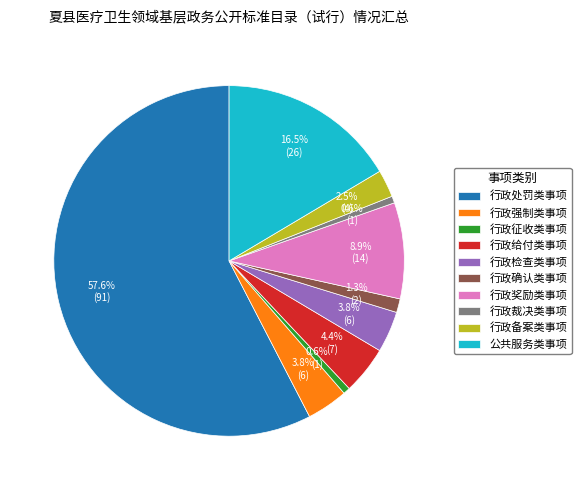

To the nearest percent, what is the difference between the 行政处罚类事项 and 行政给付类事项 slice percentages?

53%